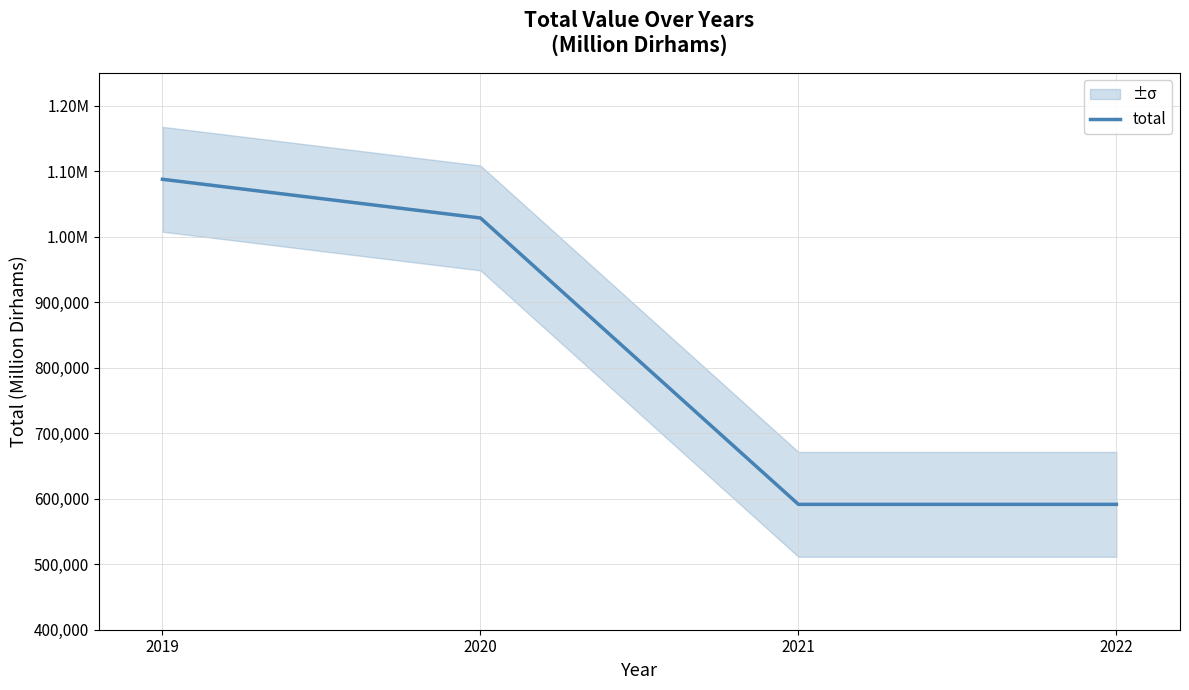

Reading left to right, extract all data points from this chart.

2019=1087415	2020=1028348	2021=591322	2022=591322